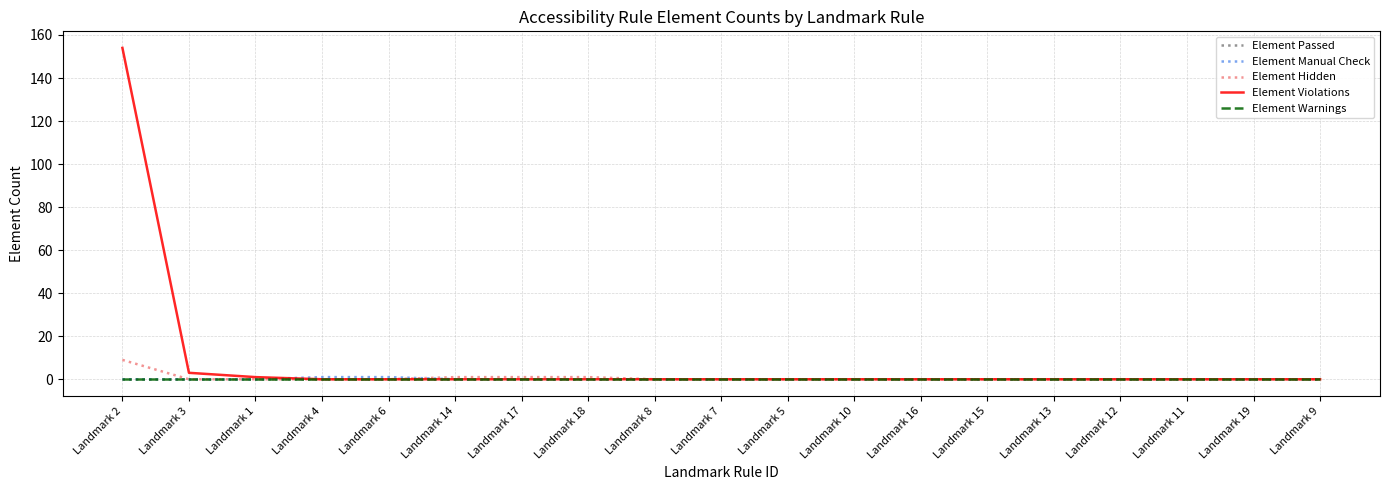

True or false: Element Violations has more than 1 interior local peaks.

False